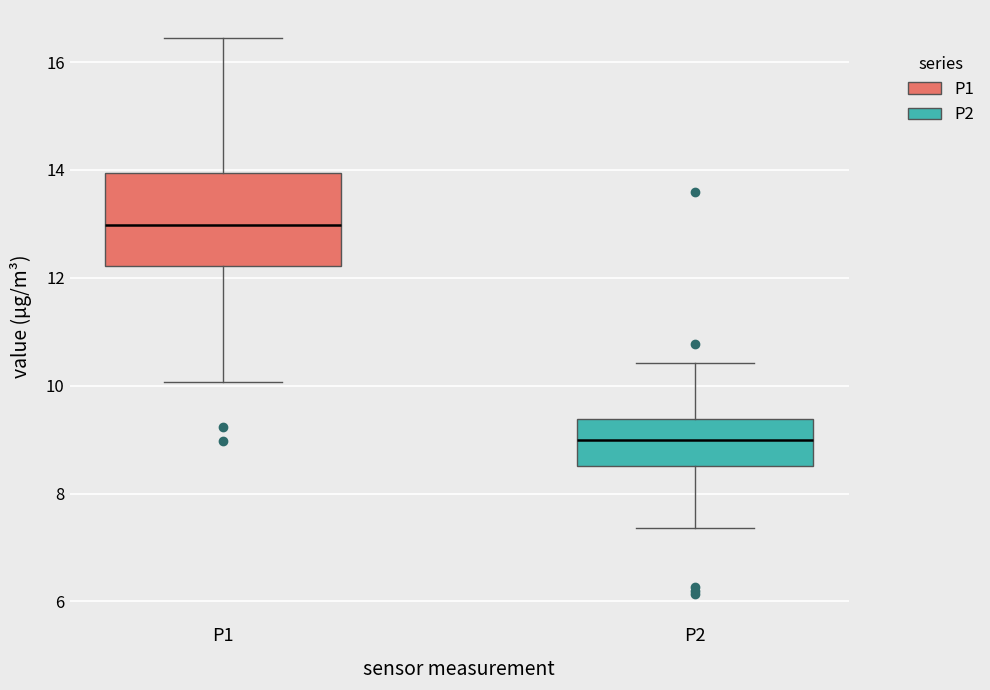

Comparing the boxes themselves (not the whiskers), which one is the tallest?

P1